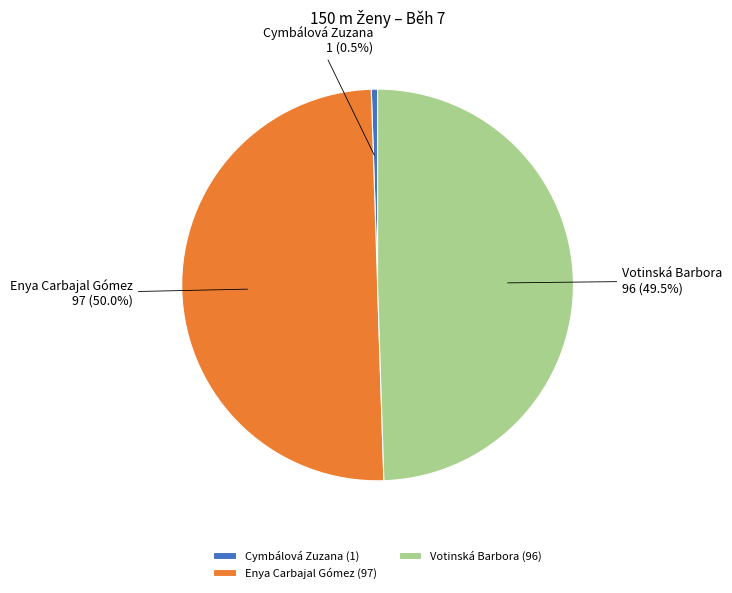

How much of the chart is everything except Votinská Barbora?

50.5%